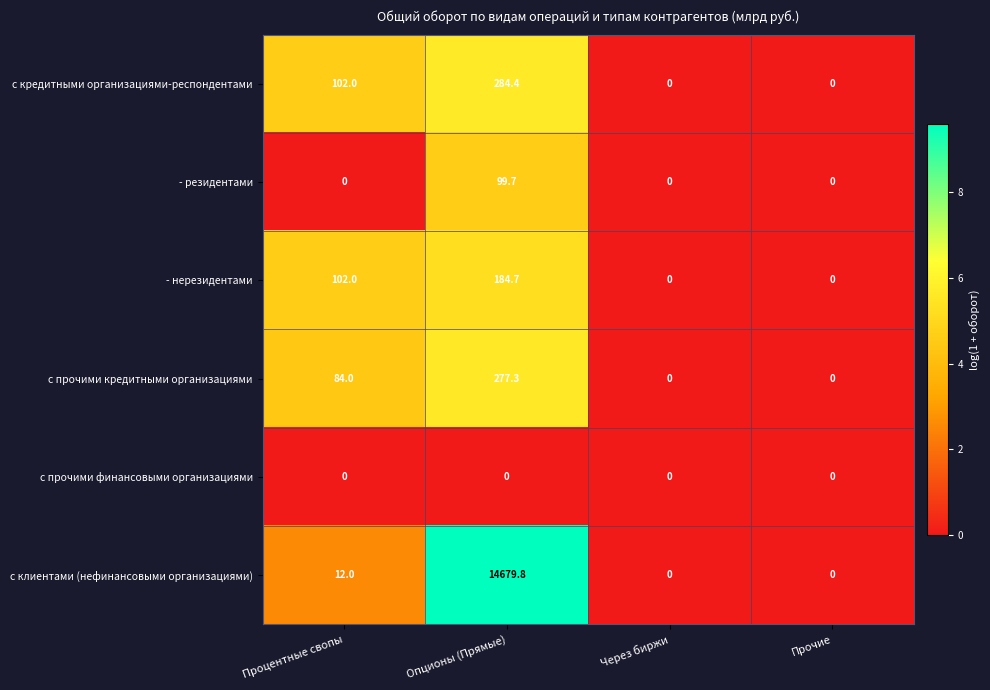

Between Процентные свопы and Опционы (Прямые), which series saw the biggest shift?

с клиентами (нефинансовыми организациями)